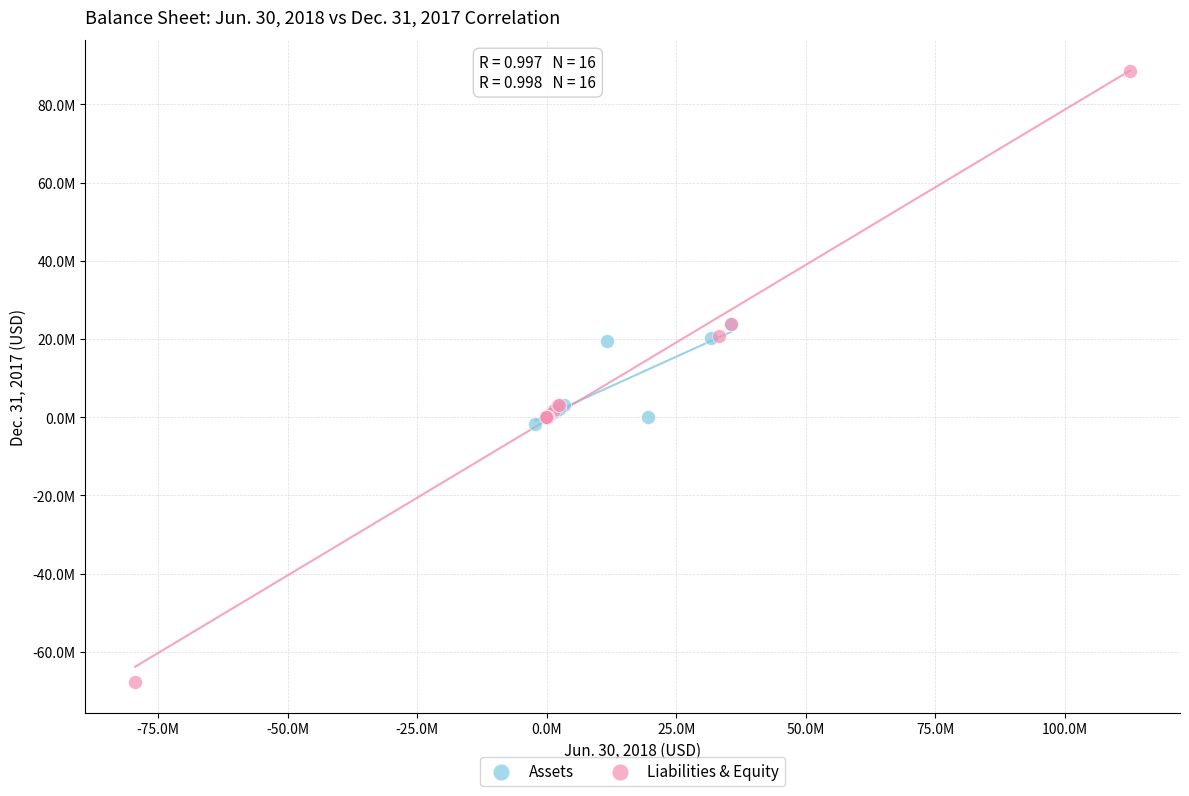

What are all the series names shown in the legend?

Assets, Liabilities & Equity